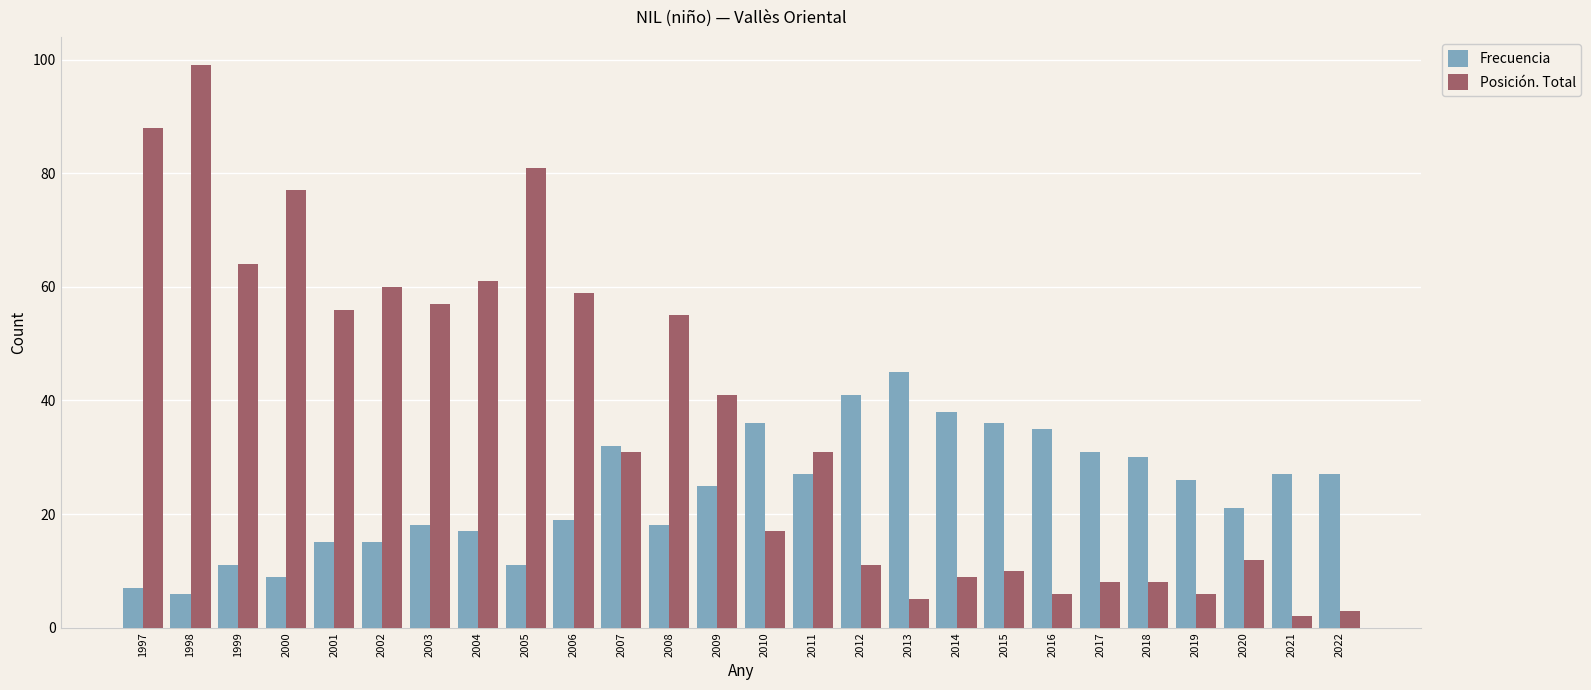

What is the minimum value for Posición. Total?

2